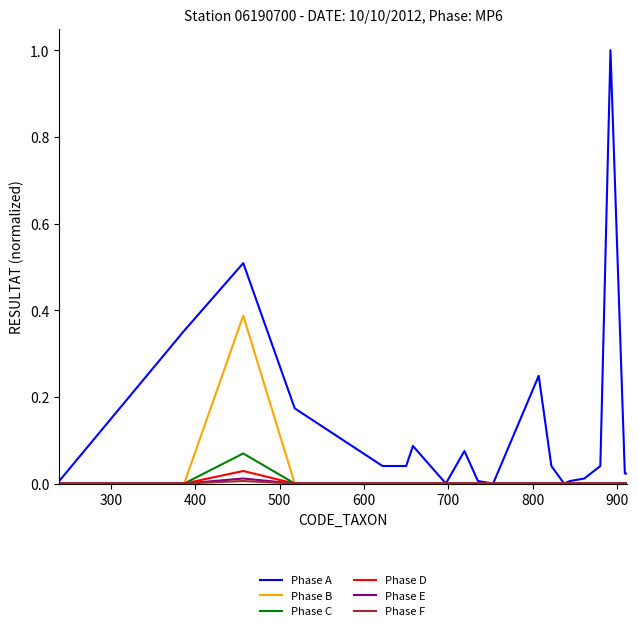

What is the greatest value displayed?

1.0